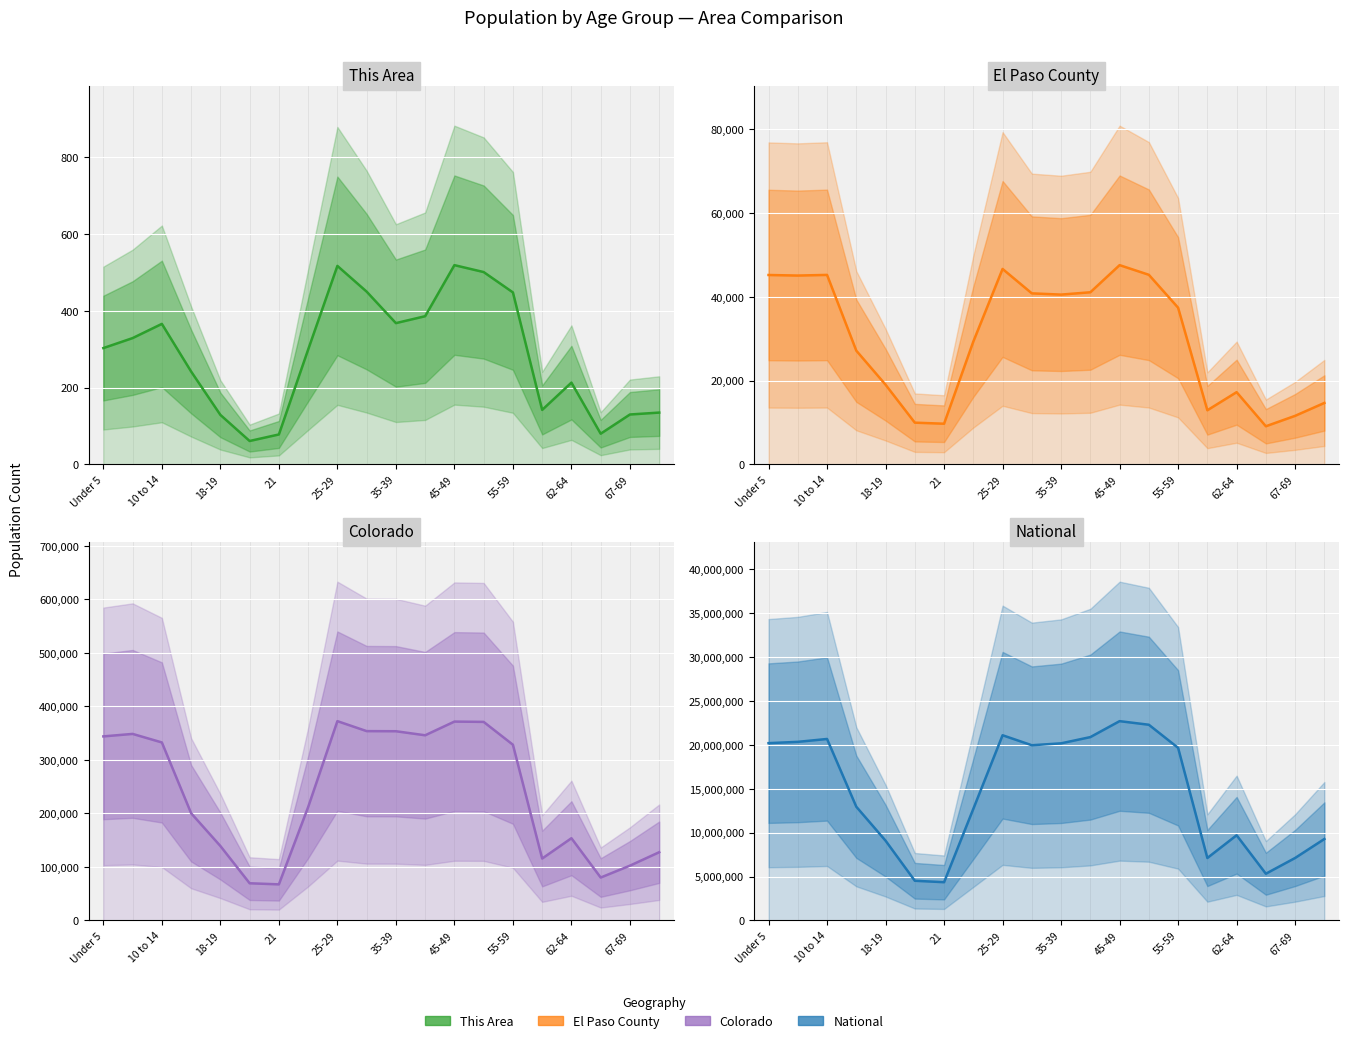

How many series are shown in this chart?

4